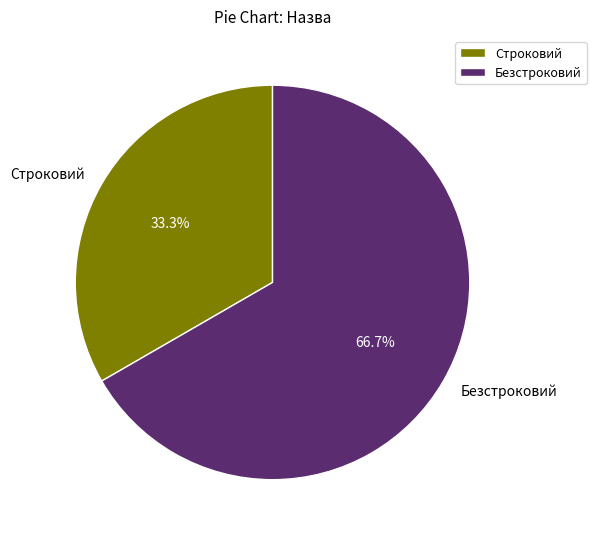

Between Безстроковий and Строковий, which is larger?

Безстроковий